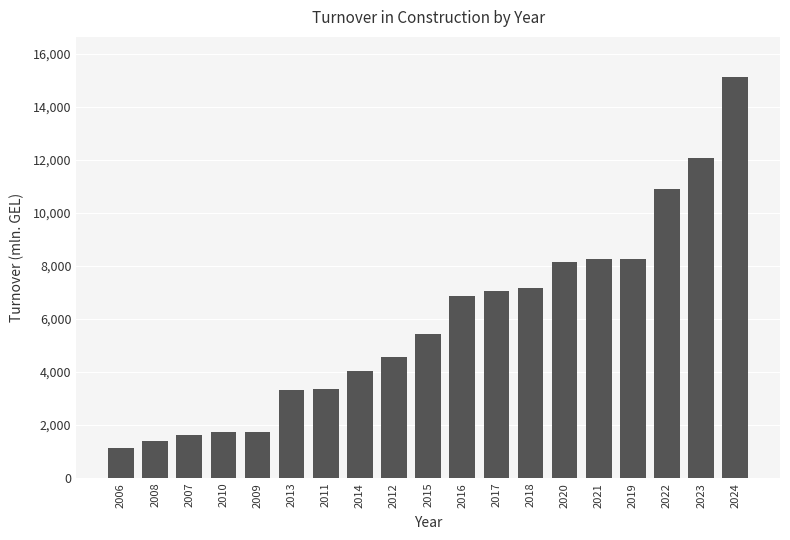

Between 2011 and 2018, which is larger?

2018